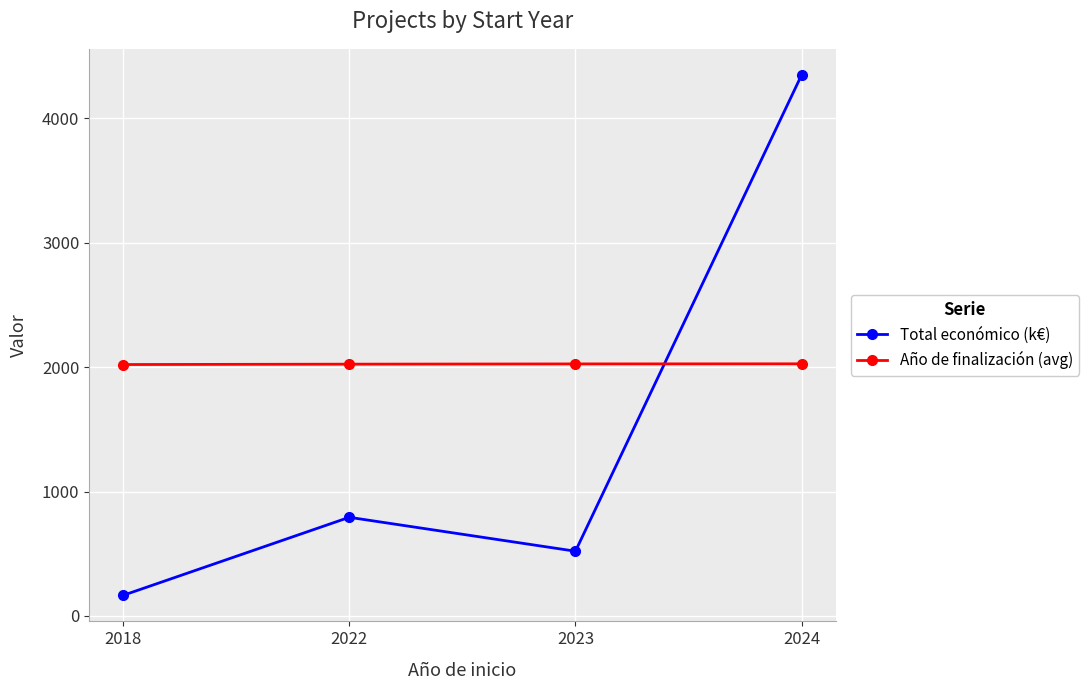

How many values in the Total económico (k€) series are below 792?

2